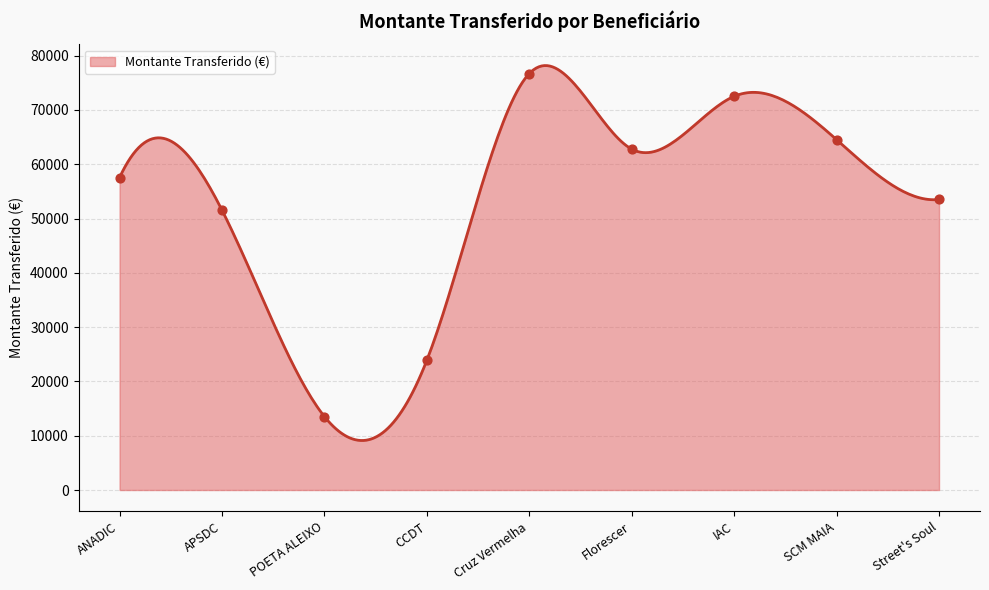

What is the minimum value for Montante Transferido (€)?

9121.3